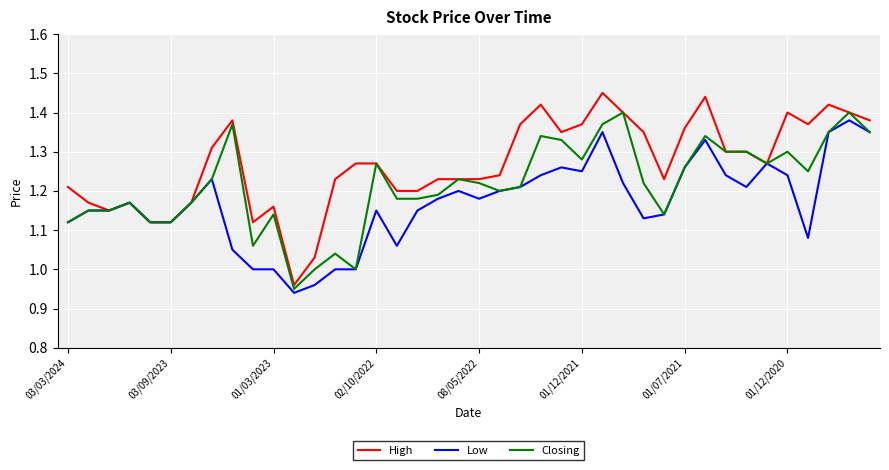

Count the number of categories in the chart.

40